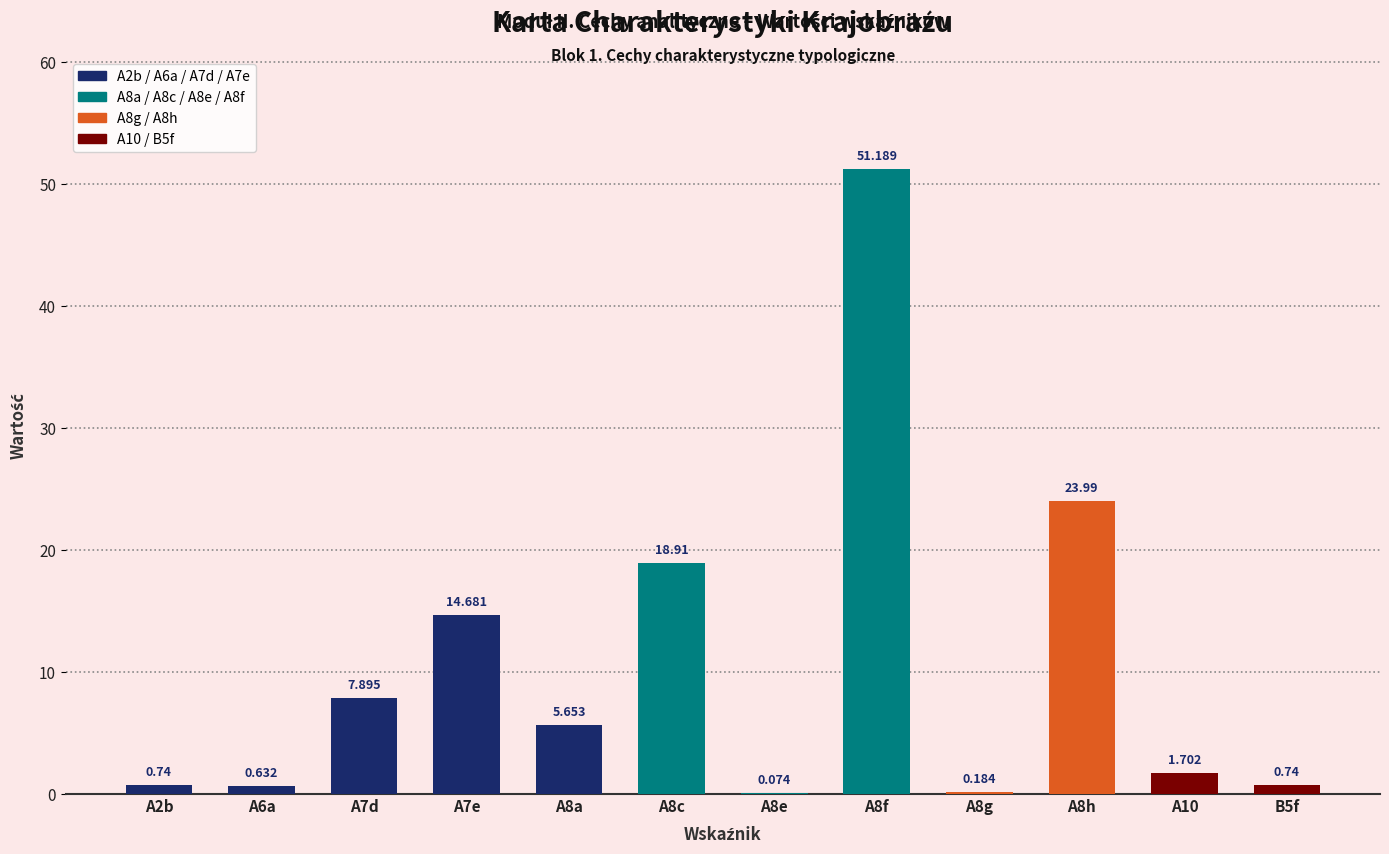

How many categories are shown in the chart?

12